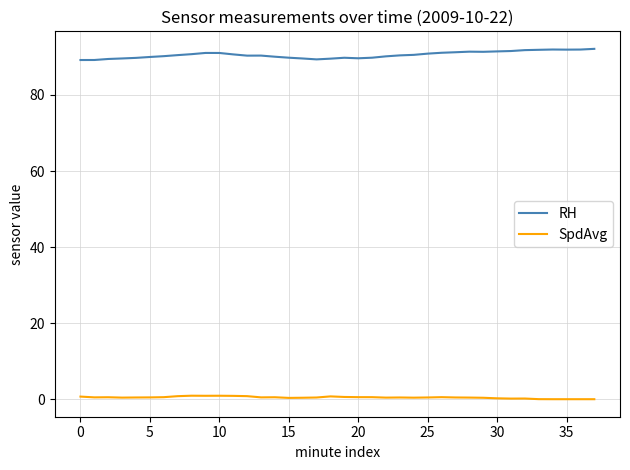

Rank the series by their average value, from lowest to highest.

SpdAvg, RH